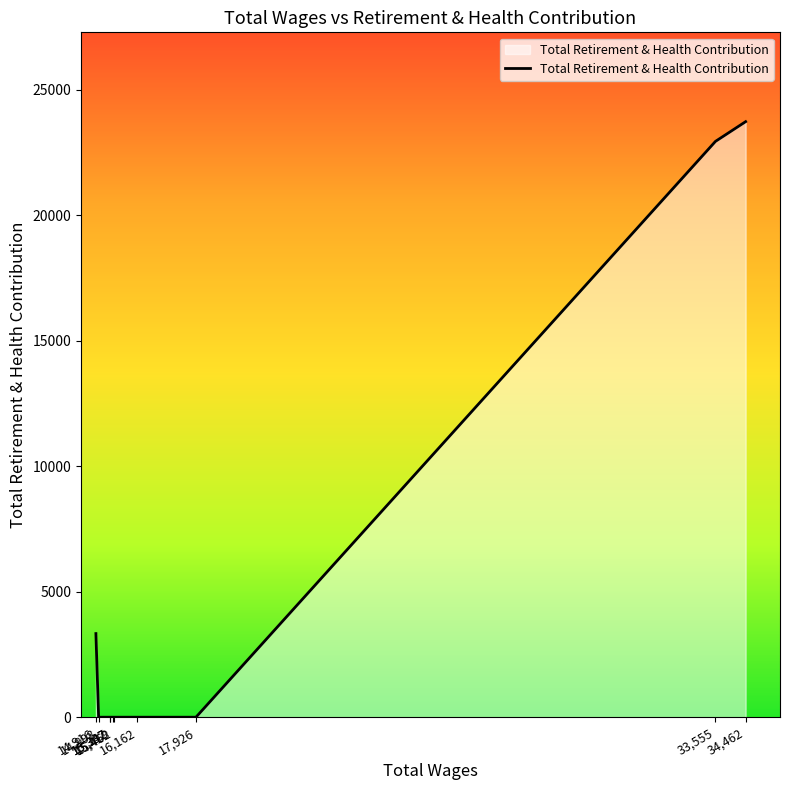

What is the difference between the maximum and minimum values?

23727